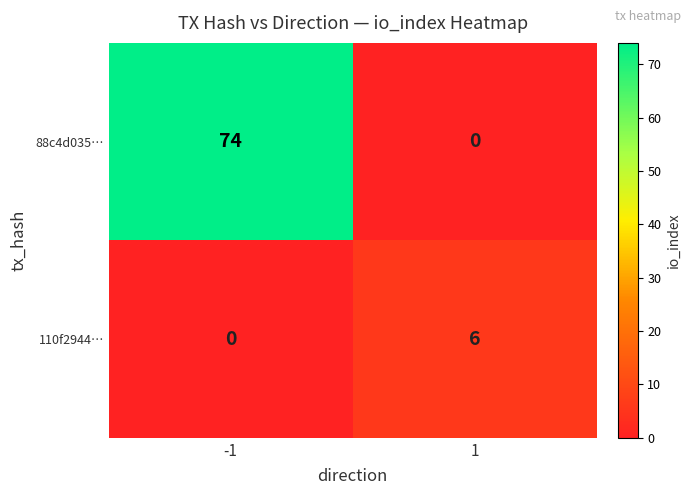

Reading left to right, extract all data points from this chart.

88c4d035…: 74	0
110f2944…: 0	6